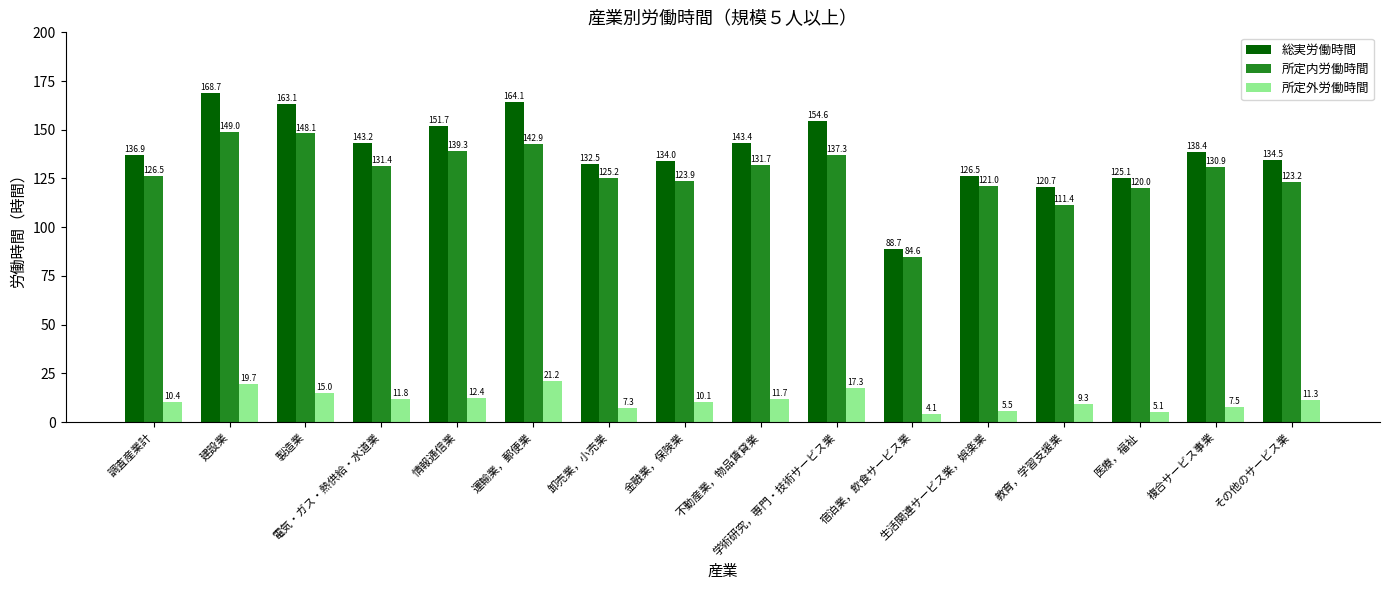

List the series in order of their peak value, lowest first.

所定外労働時間, 所定内労働時間, 総実労働時間